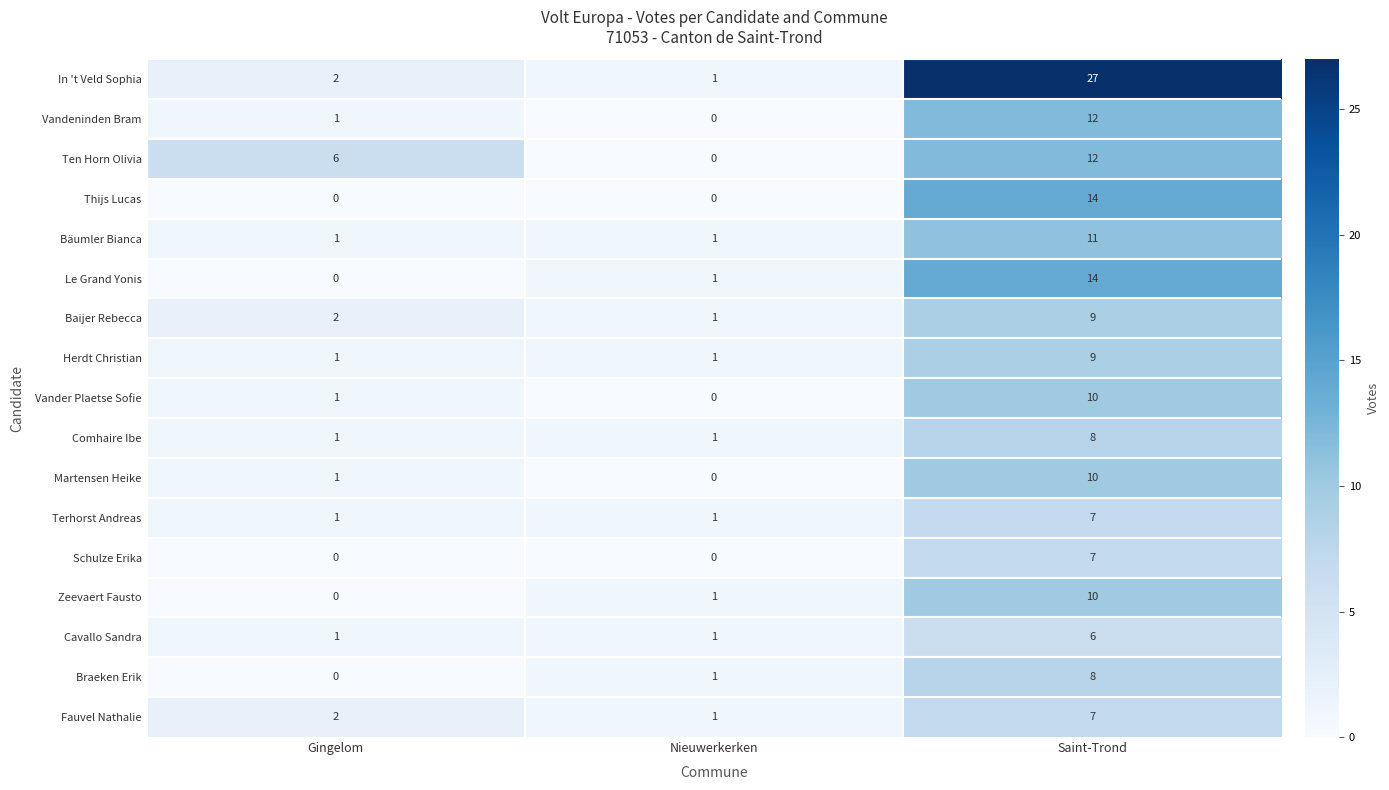

Rank the categories by Le Grand Yonis value from lowest to highest.

Gingelom, Nieuwerkerken, Saint-Trond